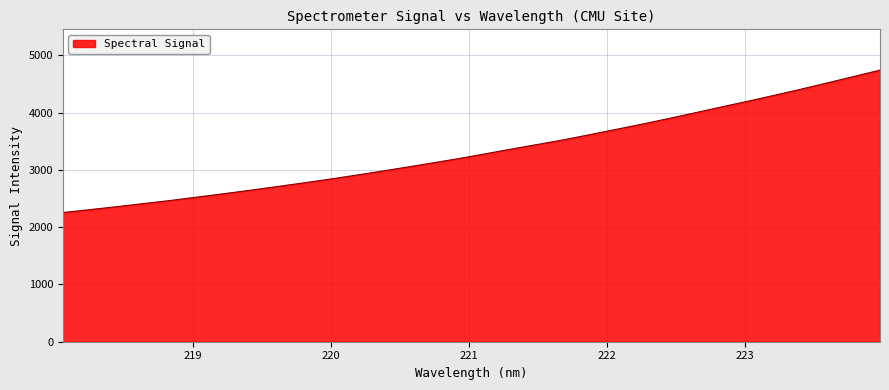

True or false: the data has more than 2 interior local peaks.

False